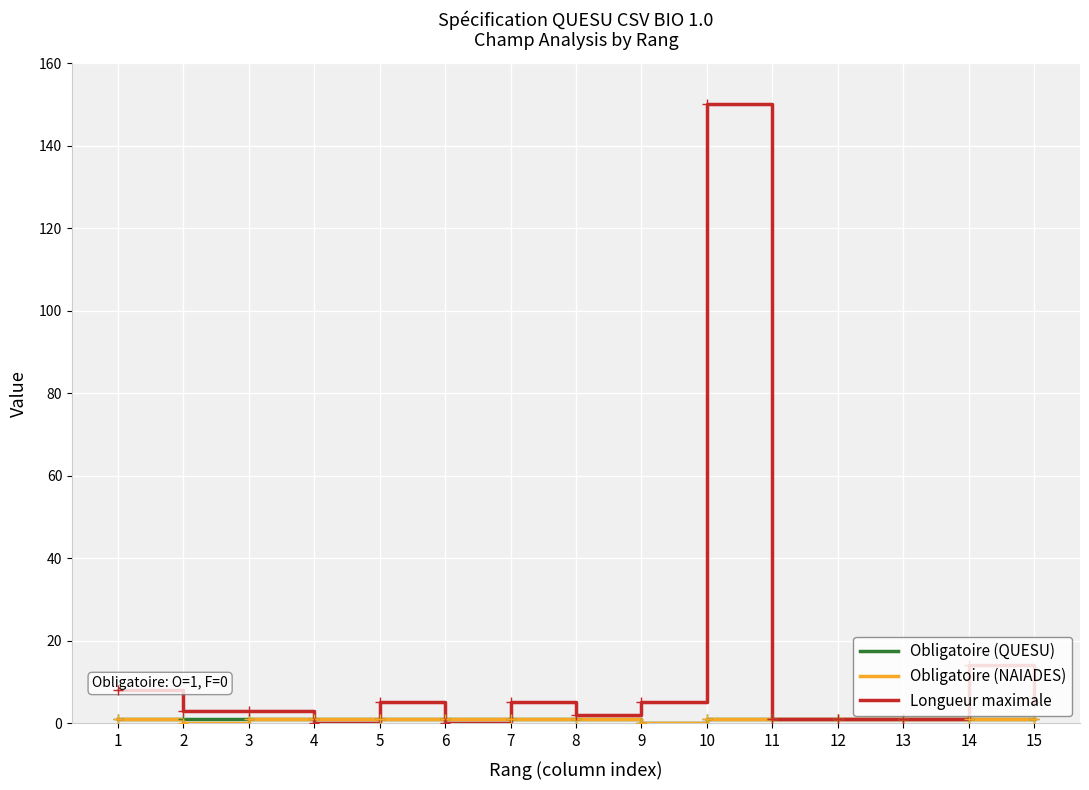

Reading left to right, extract all data points from this chart.

Obligatoire (QUESU): 1	1	1	1	1	1	1	1	0	1	1	1	1	1	1
Obligatoire (NAIADES): 1	0	1	1	1	1	1	1	0	1	1	1	1	1	1
Longueur maximale: 8	3	3	0	5	0	5	2	5	150	1	1	1	14	5